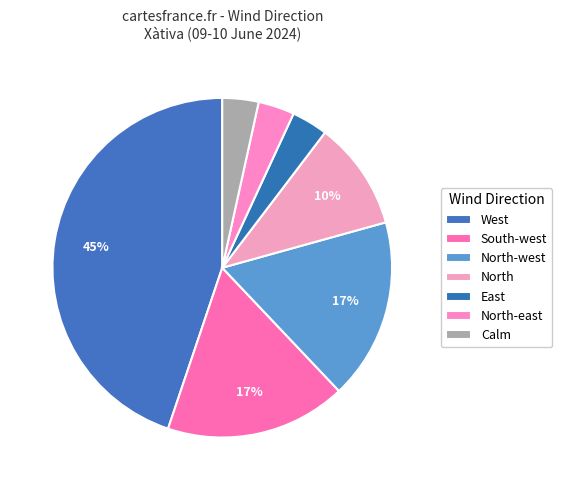

How many slices are in this pie chart?

7